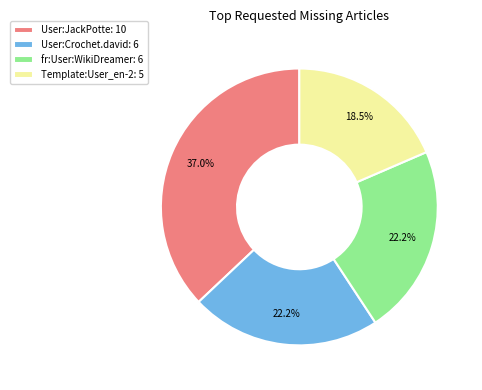

What is the total percentage of Template:User_en-2 and User:Crochet.david?

40.7%